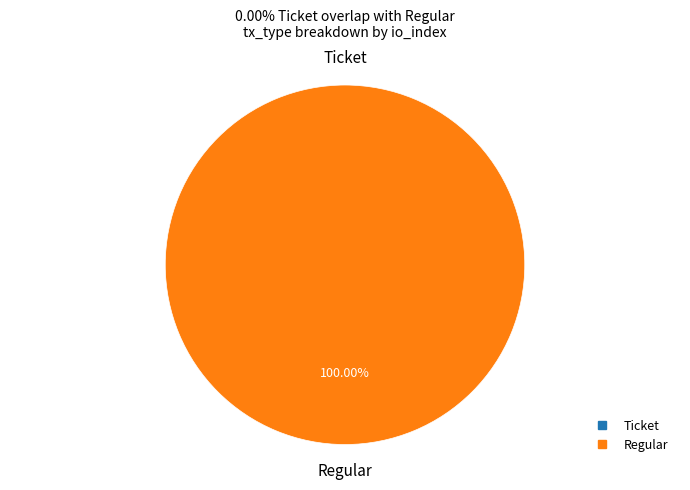

What is the largest slice in the pie chart?

Regular